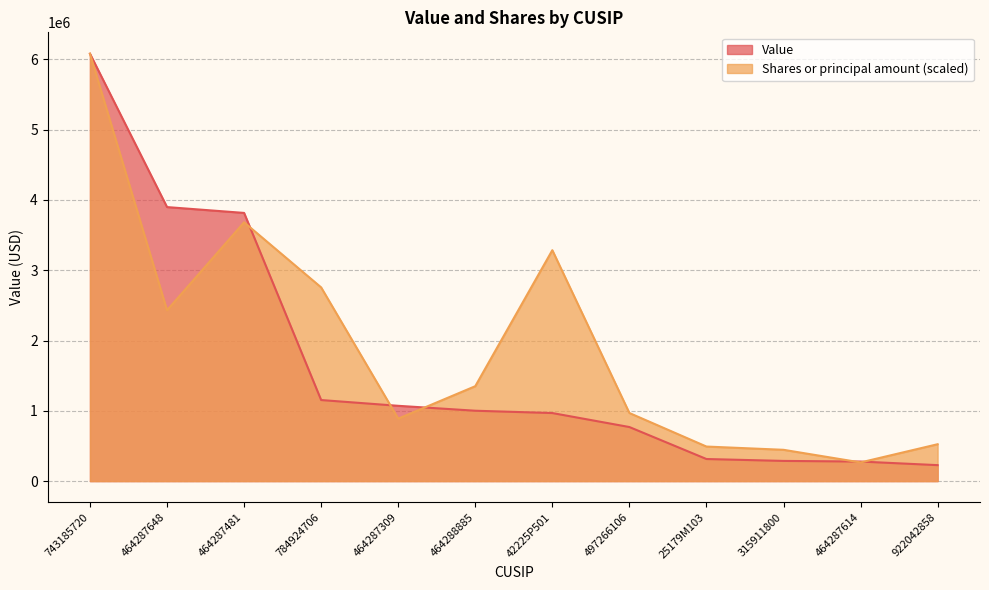

Where is the first local minimum for Shares or principal amount?

464287648